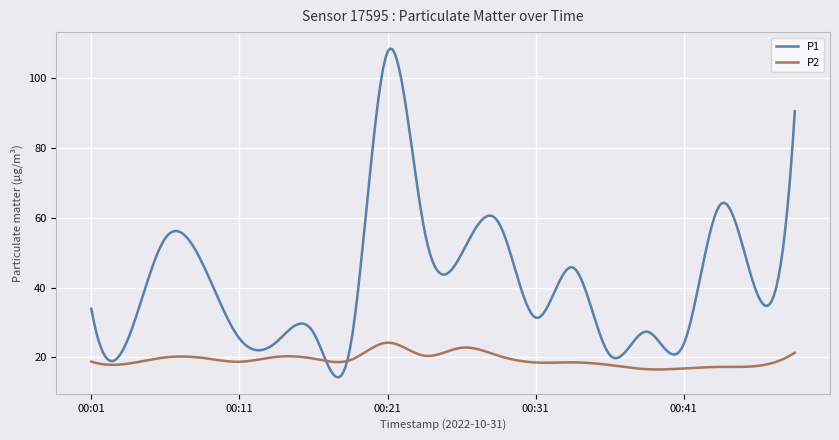

How many series are shown in this chart?

2